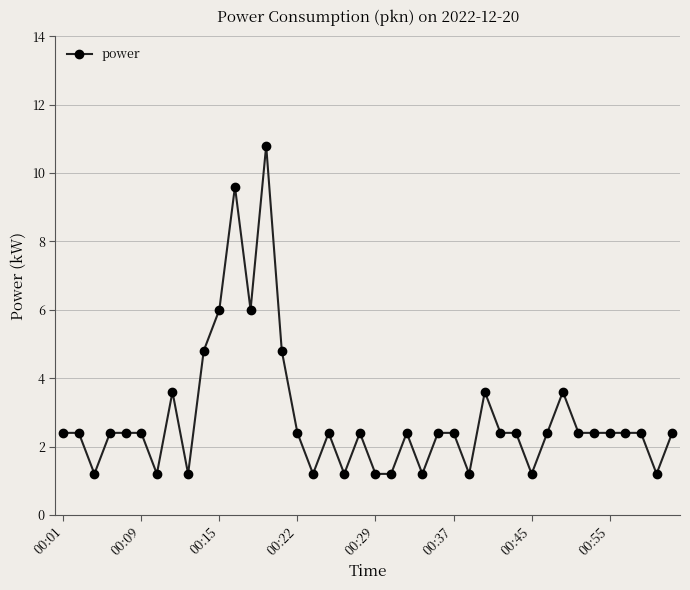

What is the maximum value shown in the chart?

10.8